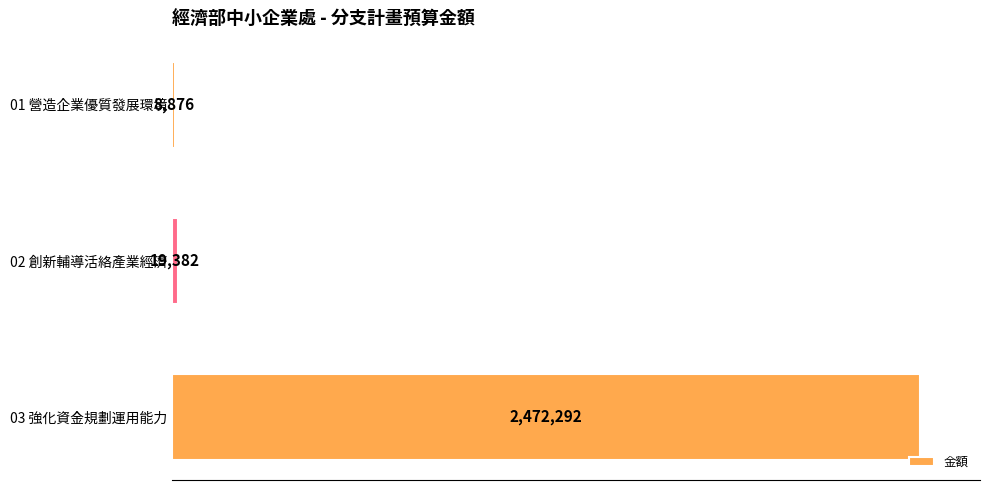

Does the chart contain any negative values?

No